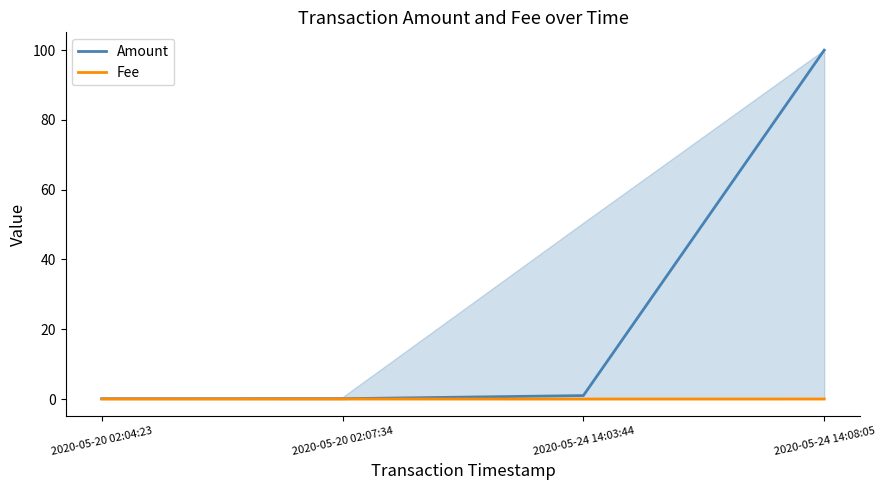

Count the Fee values in the range 0 to 1.

4